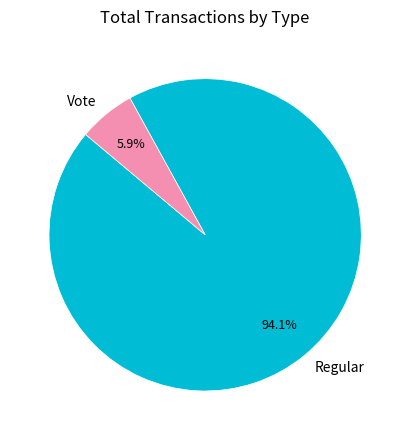

Rank the categories by value from highest to lowest.

Regular, Vote